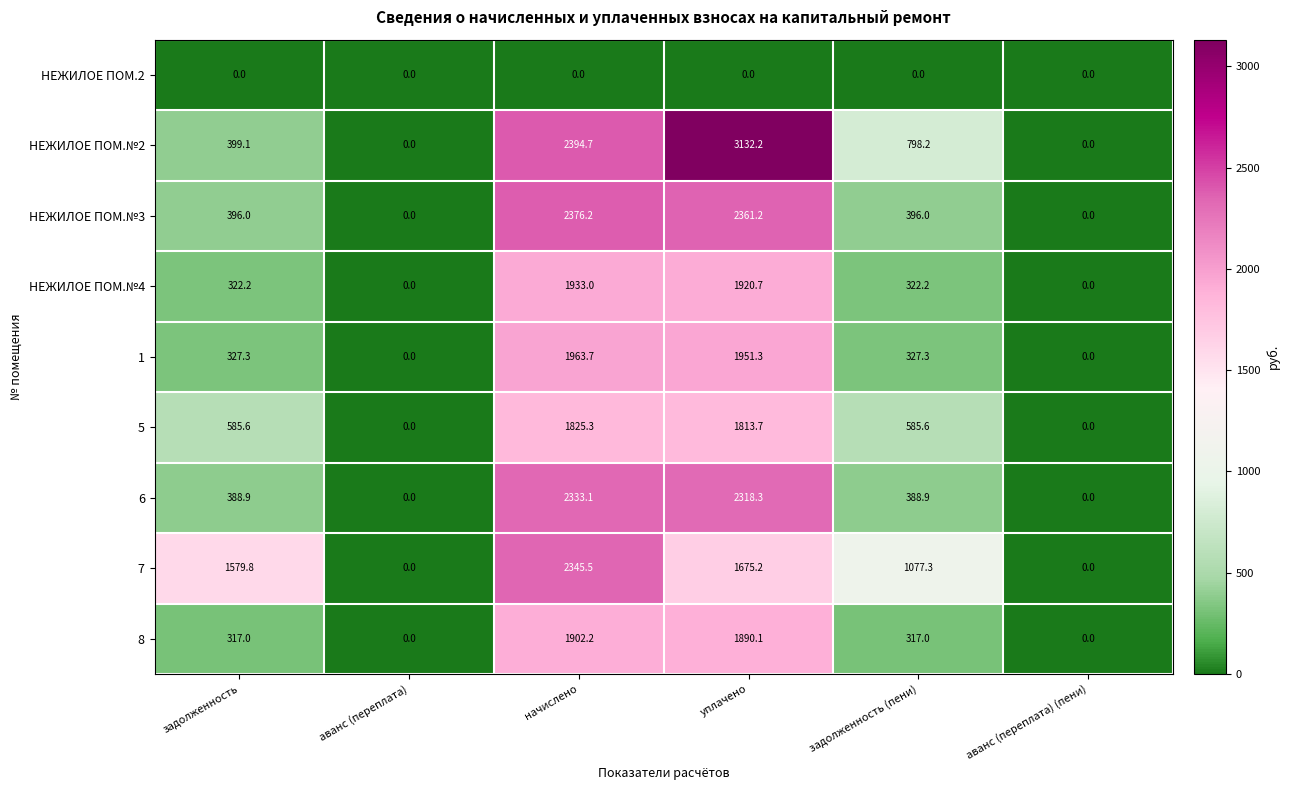

Which label corresponds to the largest value in the chart?

уплачено